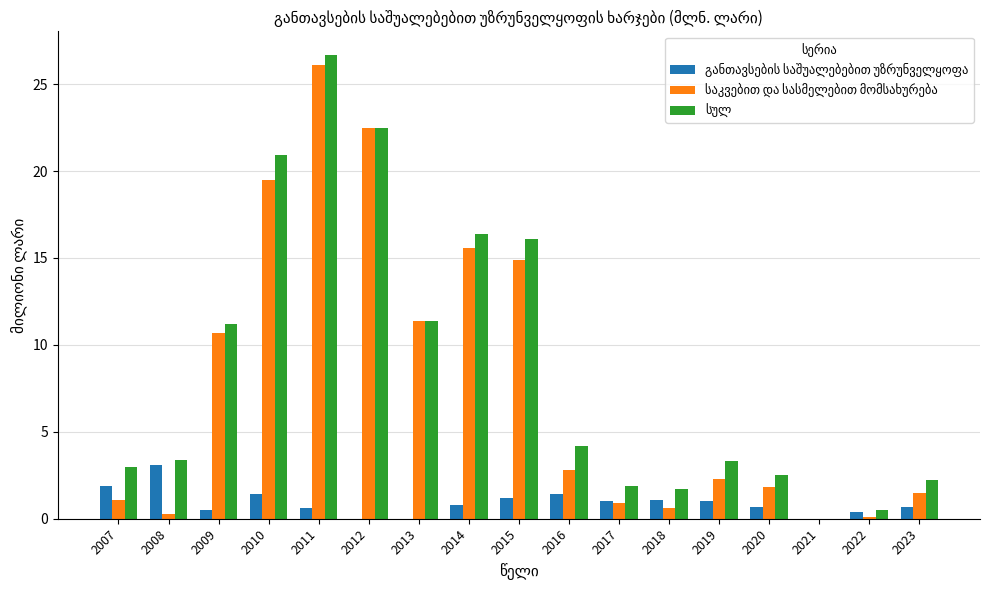

What is the greatest value displayed?

26.7